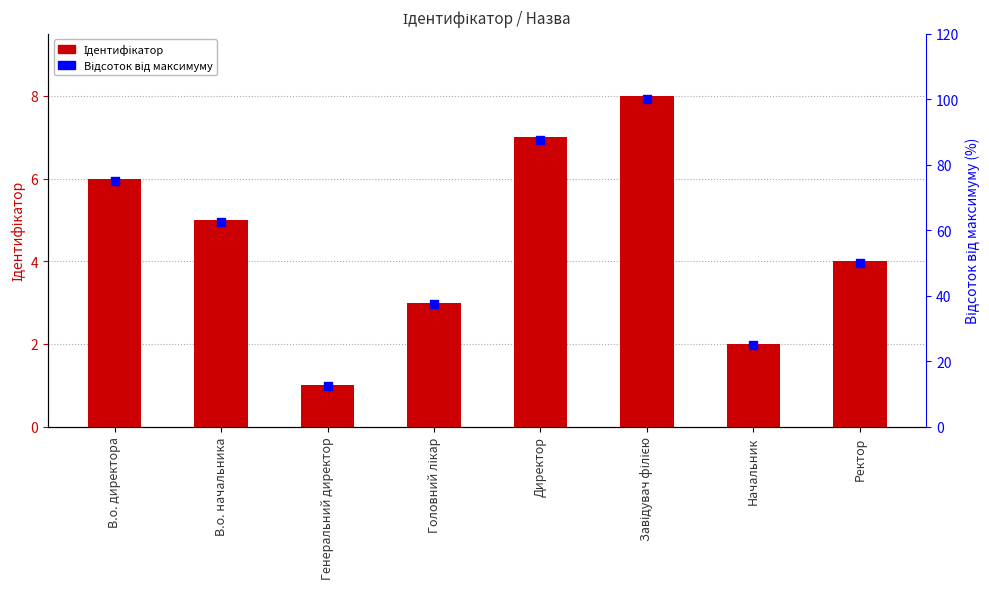

At which category is the sum across all series the highest?

Завідувач філією